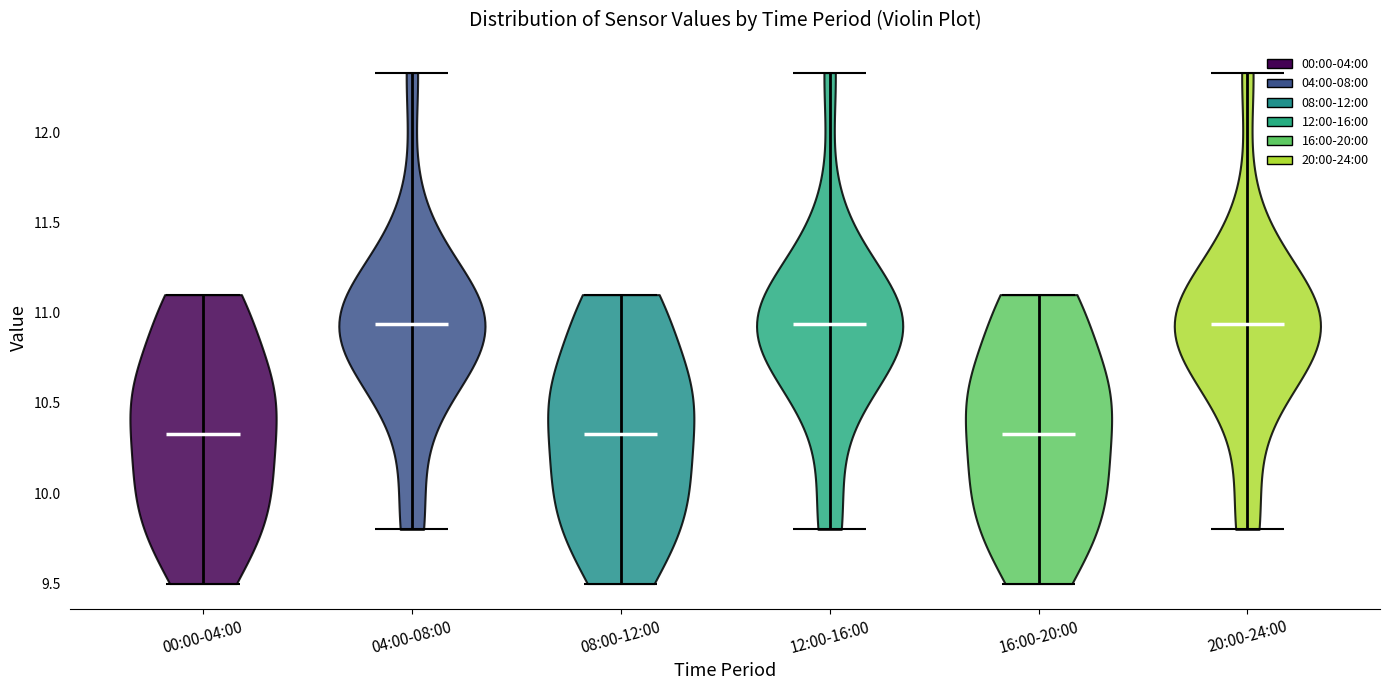

Reading left to right, read every violin against the y-axis: where its median line is, and the lowest and highest points it reaches. The values are not printed on the chart, so give them approximately, as read against the axis.

00:00-04:00: median line 10.35, lowest point 9.50, highest point 11.10
04:00-08:00: median line 10.95, lowest point 9.80, highest point 12.35
08:00-12:00: median line 10.35, lowest point 9.50, highest point 11.10
12:00-16:00: median line 10.95, lowest point 9.80, highest point 12.35
16:00-20:00: median line 10.35, lowest point 9.50, highest point 11.10
20:00-24:00: median line 10.95, lowest point 9.80, highest point 12.35